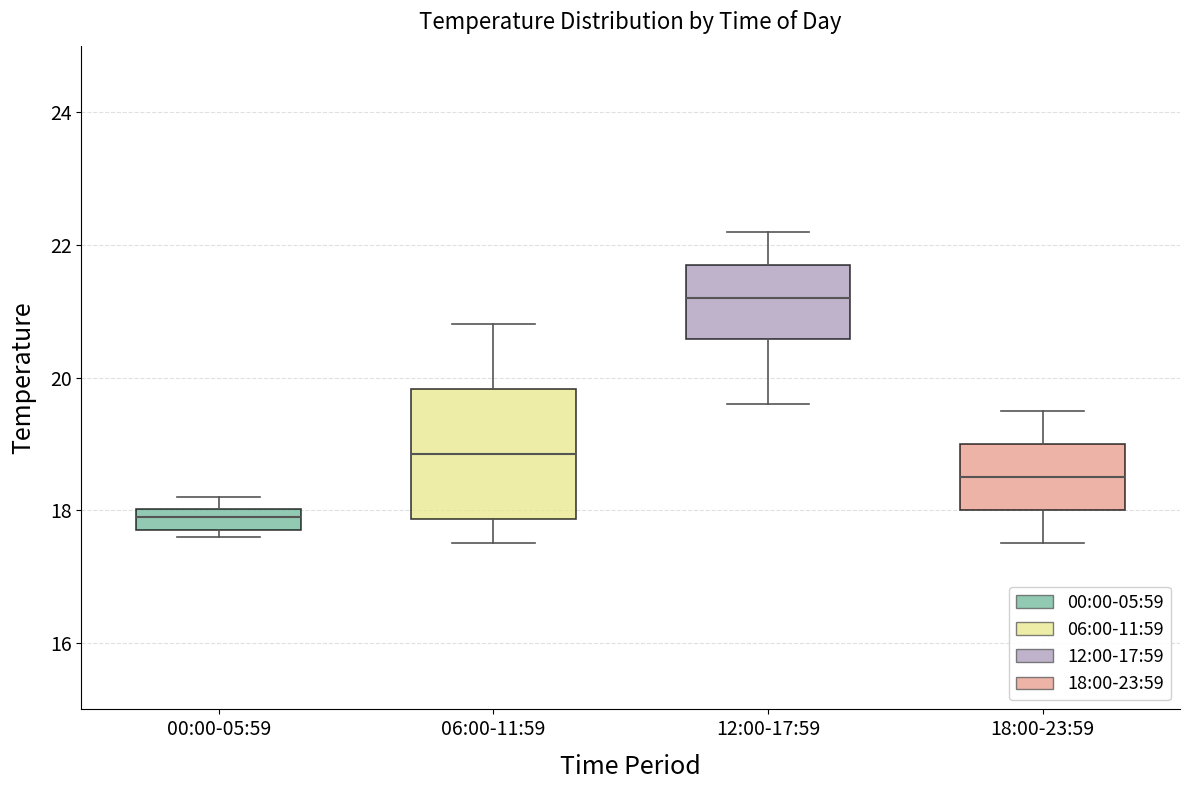

Reading left to right, transcribe this box plot: for each box, give where its median line is, the range the box spans, and where its two whiskers end, as read against the y-axis. The values are not printed on the chart, so give them approximately, as read against the axis.

00:00-05:59: median 18.0 (inside the box), box 17.8 to 18.0, whiskers 17.6 to 18.2
06:00-11:59: median 18.8, box 17.8 to 19.8, whiskers 17.6 to 20.8
12:00-17:59: median 21.2, box 20.6 to 21.8, whiskers 19.6 to 22.2
18:00-23:59: median 18.6, box 18.0 to 19.0, whiskers 17.6 to 19.6